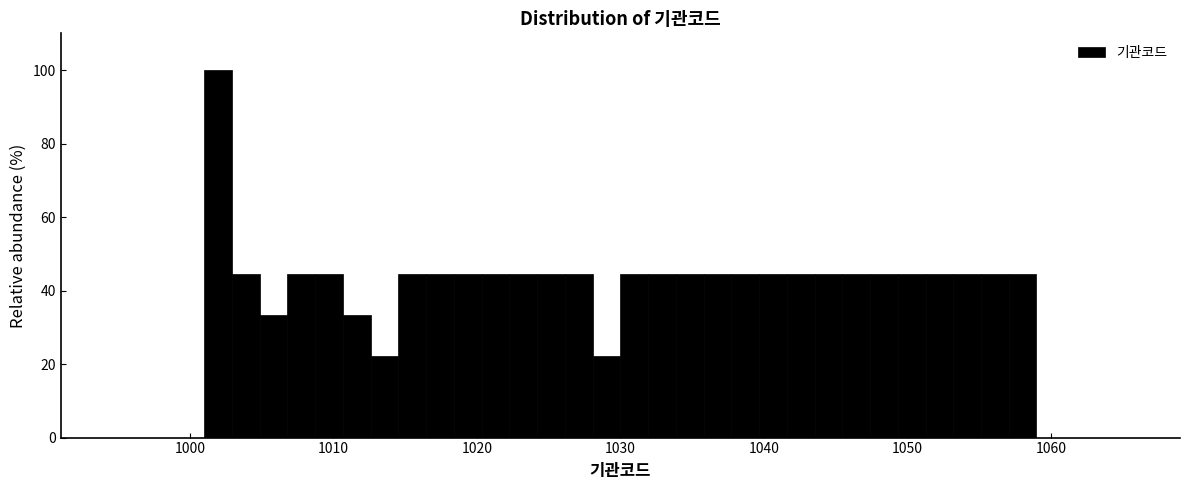

Around what value on the x-axis is the tallest bar? Give the approximate position of its centre, as read against the axis.

1002